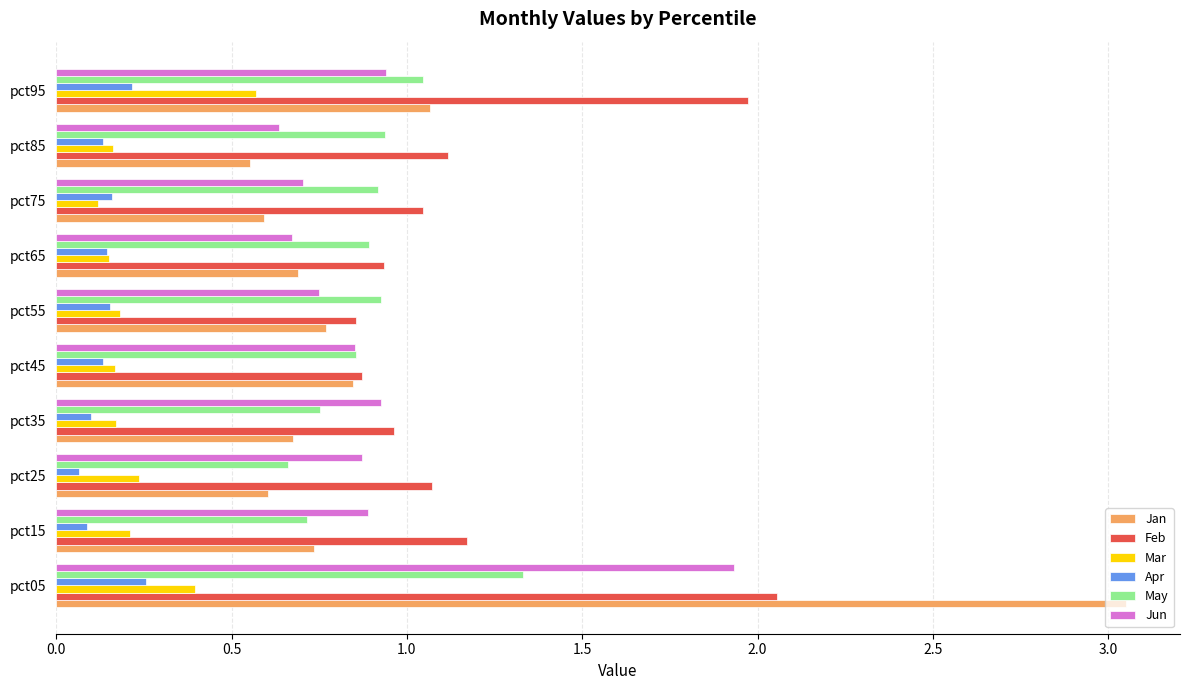

Which series has the largest range (max minus min)?

Jan